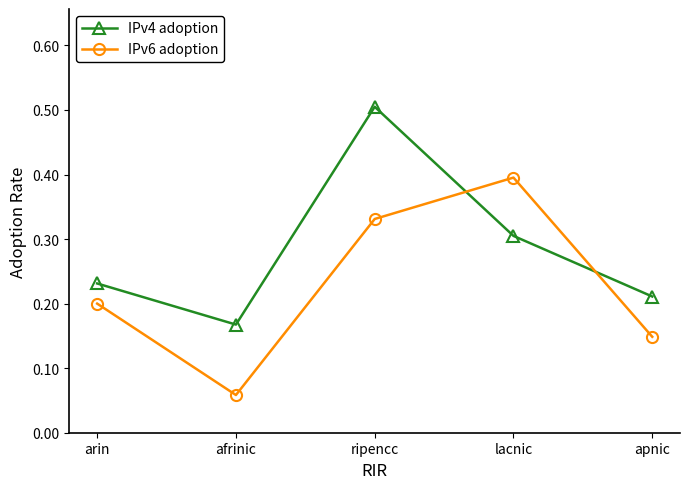

At which category does the chart reach its minimum across all series?

afrinic